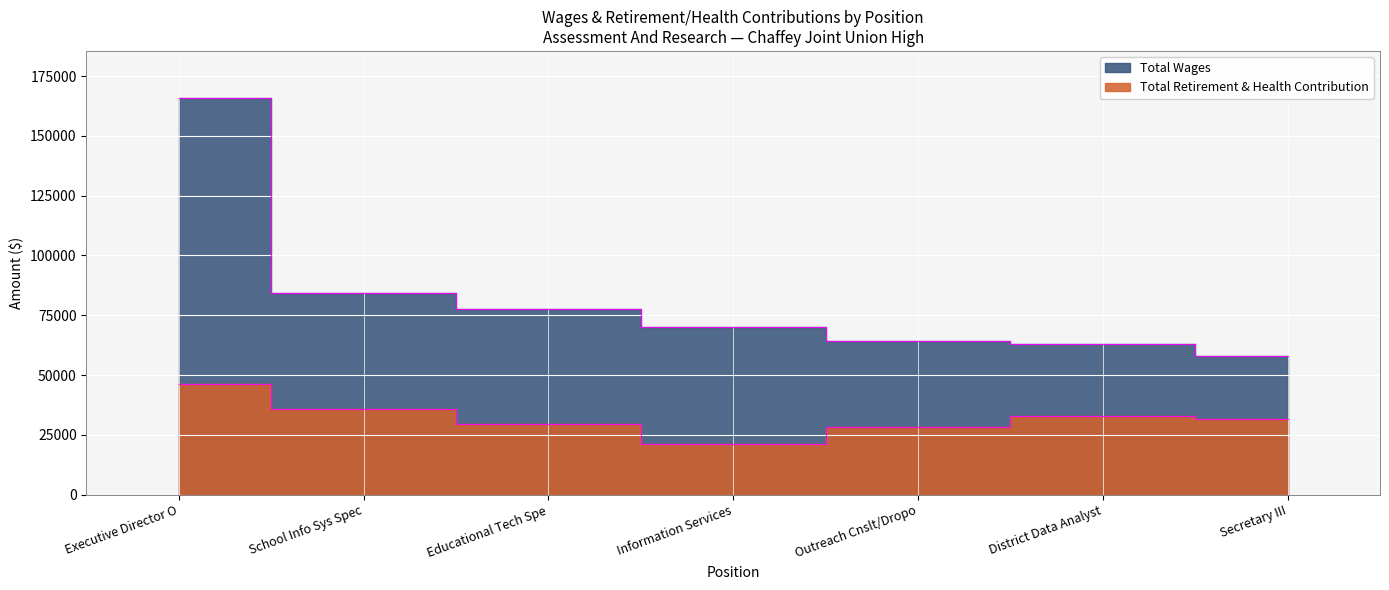

Is it true that Total Retirement & Health Contribution equals 33819 at Information Services?

False